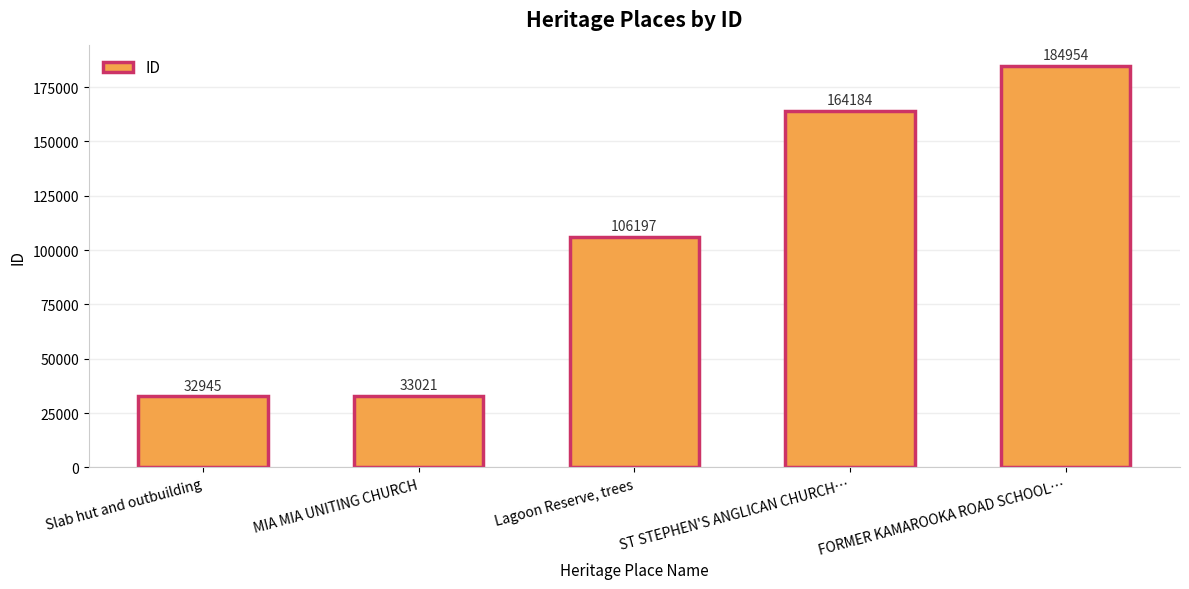

Read the value at ST STEPHEN'S ANGLICAN CHURCH…, to the nearest 10.

164180